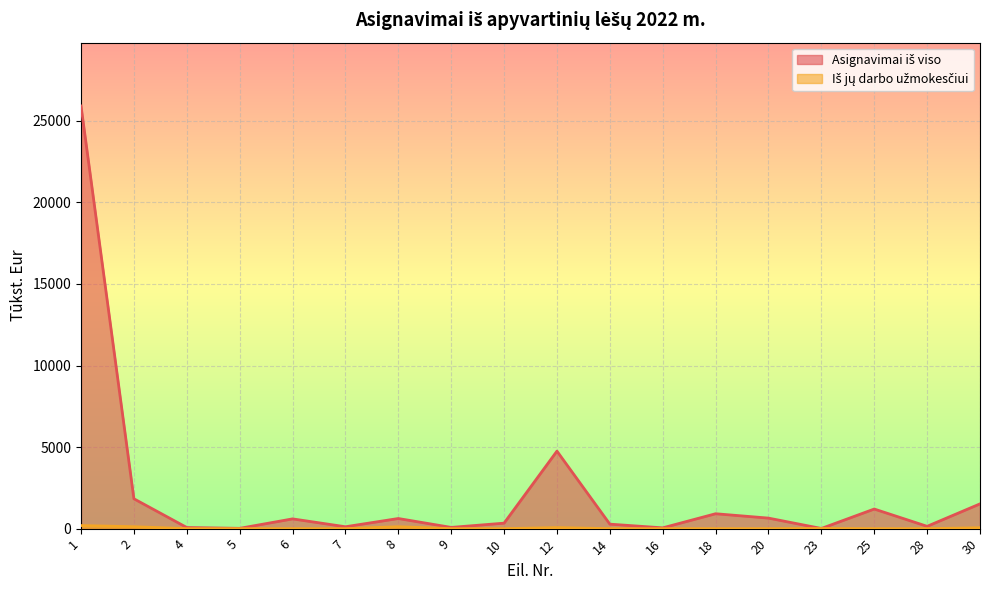

The Iš jų darbo užmokesčiui series shows 0.0 at 10. True or false?

True